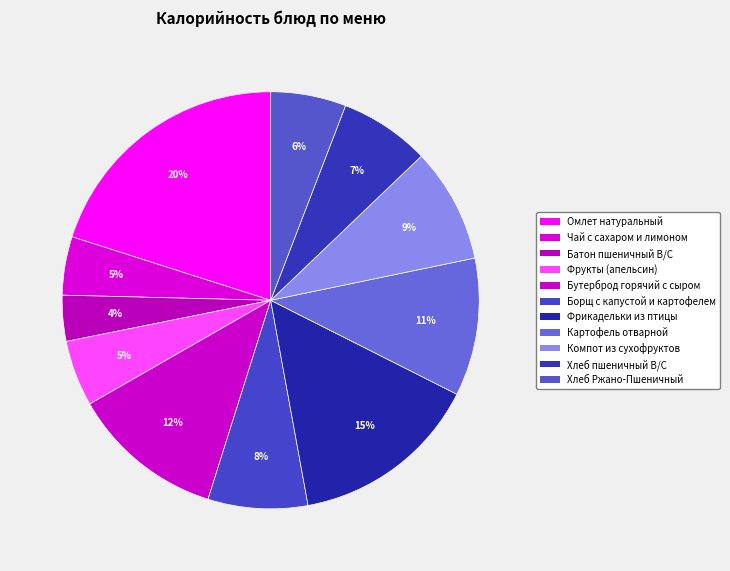

Is it true that Фрикадельки из птицы is 15% of the pie?

True